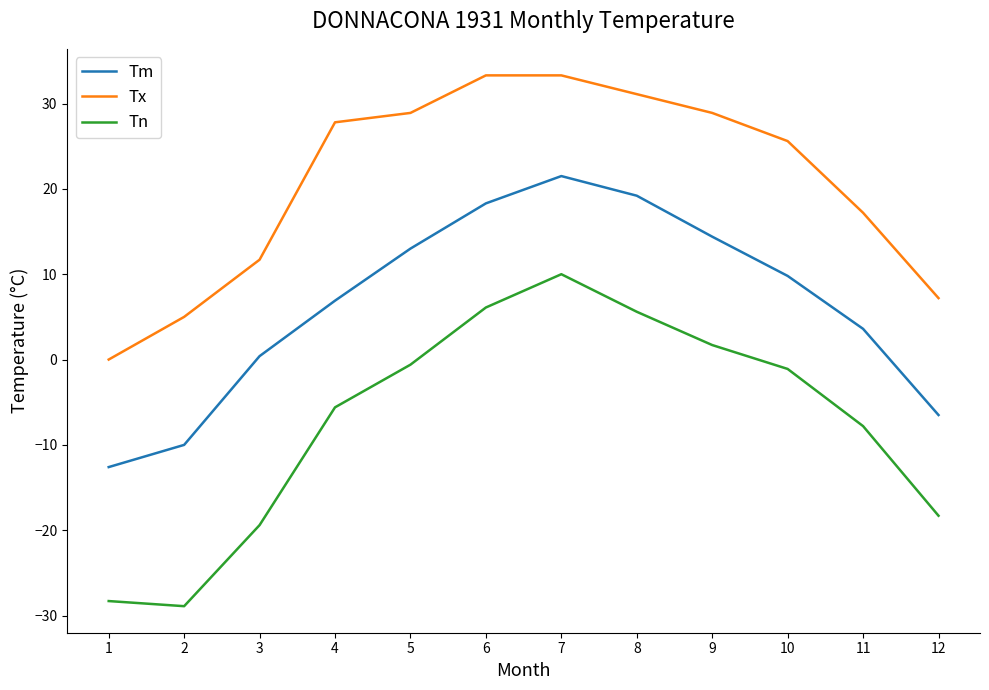

What is the greatest value displayed?

33.3